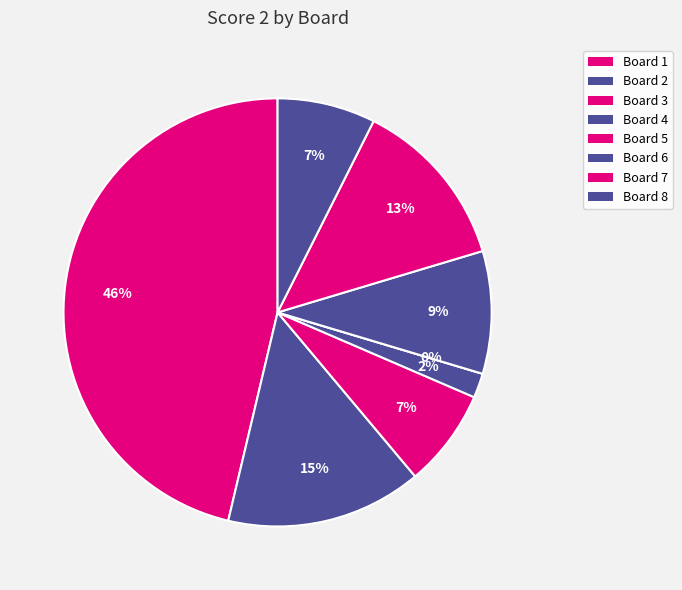

To the nearest percent, what percentage of the pie is Board 2?

15%